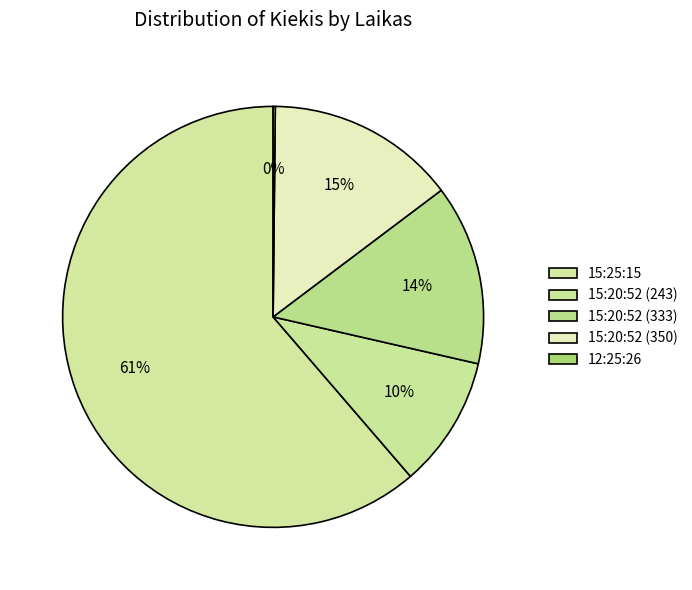

To the nearest percent, what portion does 15:25:15 represent?

61%